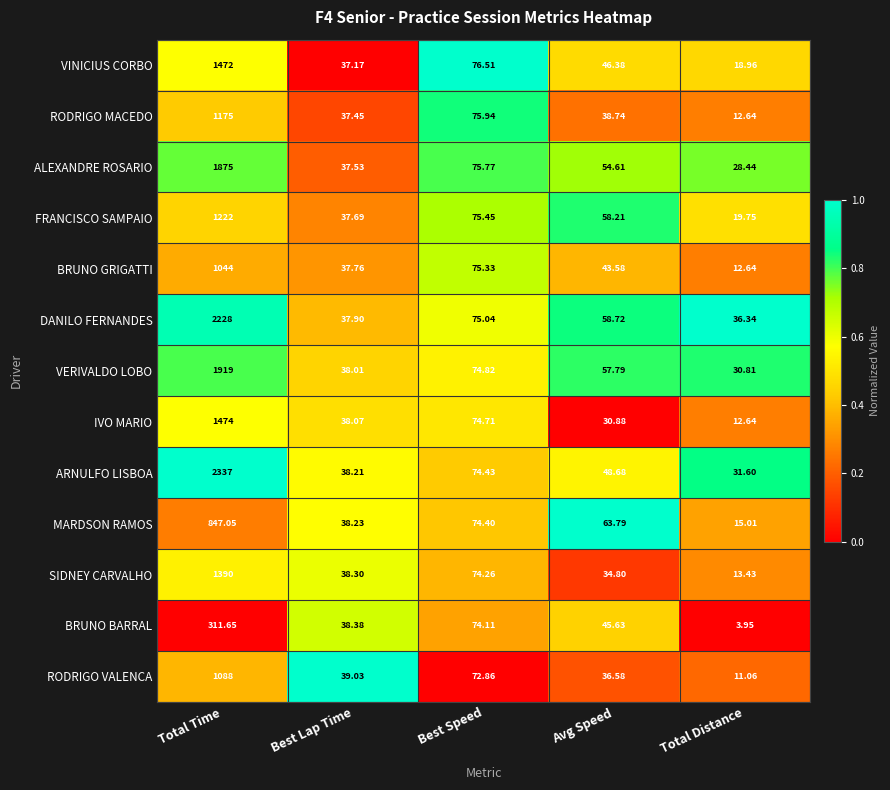

Which label corresponds to the largest value in the chart?

Total Time